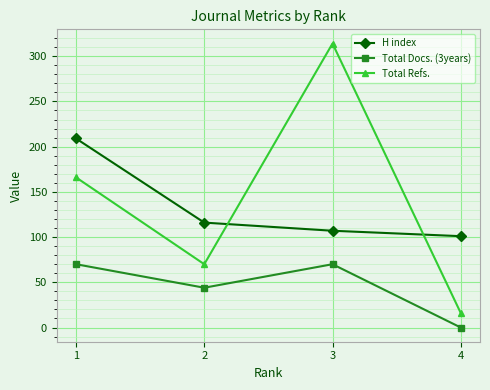

True or false: H index and Total Docs. (3years) intersect in this chart.

False